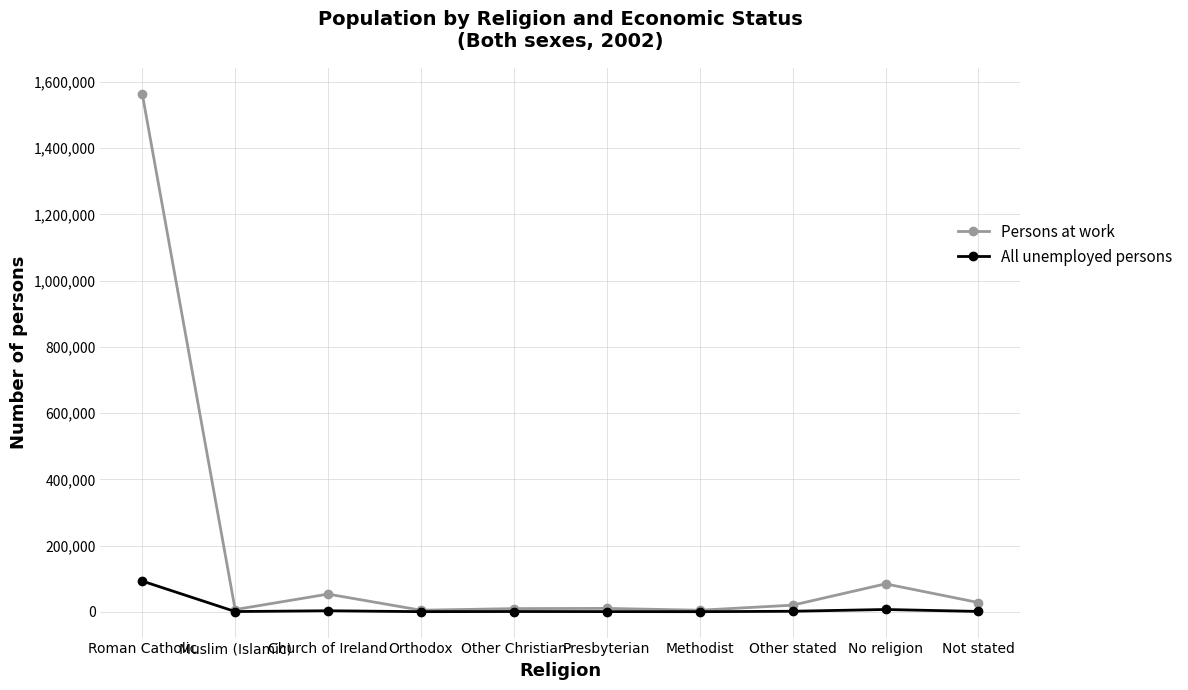

Which series has the largest total across all categories?

Persons at work